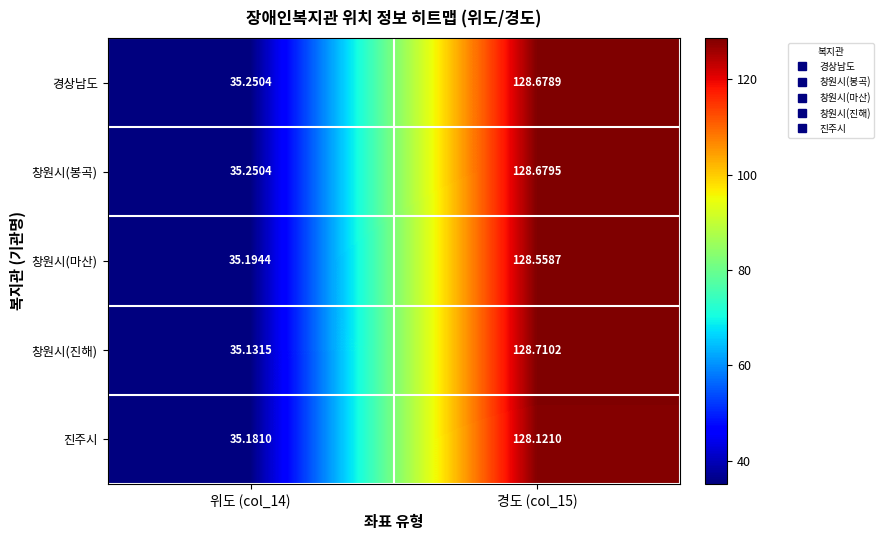

List the series in order of their peak value, lowest first.

진주시, 창원시(마산), 경상남도, 창원시(봉곡), 창원시(진해)